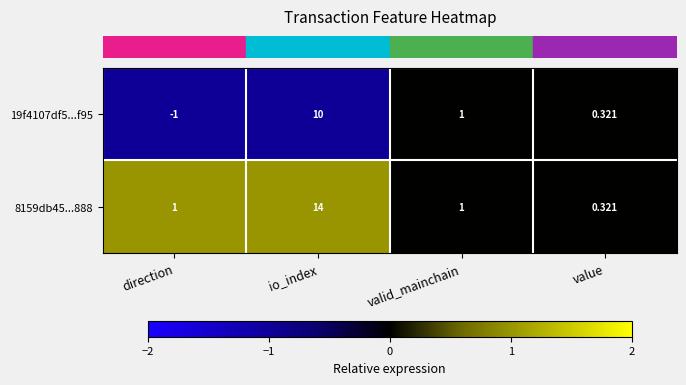

Which category has the lowest value across all series?

direction